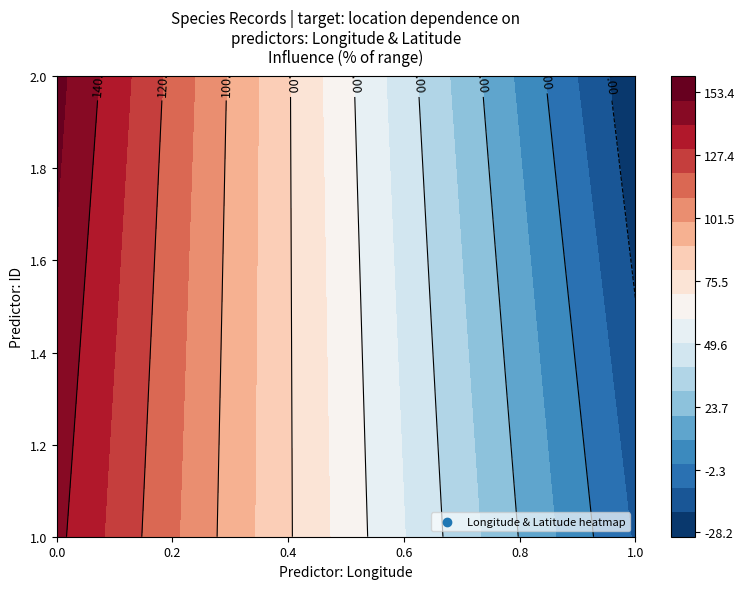

Is it true that 0 equals -11.1 at 1?

True